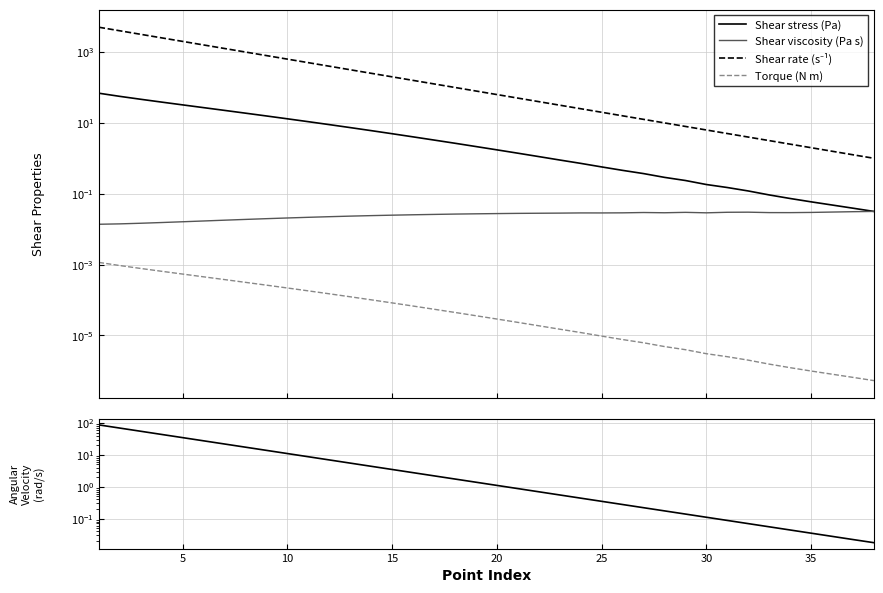

How many data points in Angular velocity (rad/s) are less than 1?

18